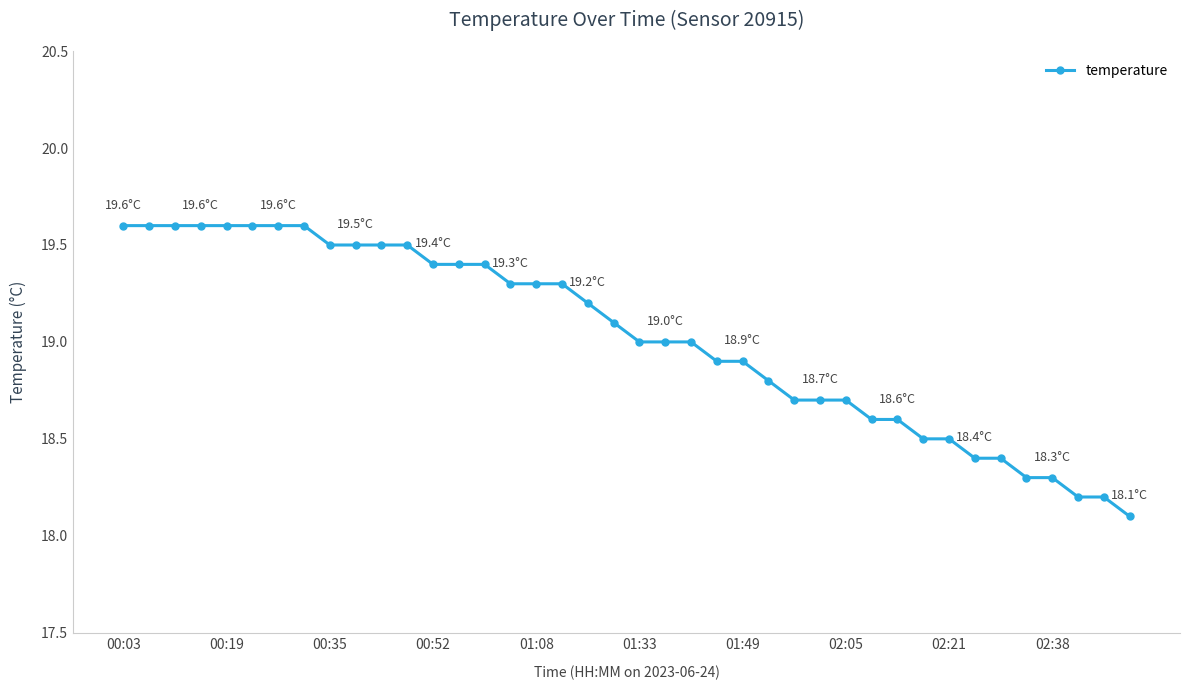

What is the maximum value shown in the chart?

19.6